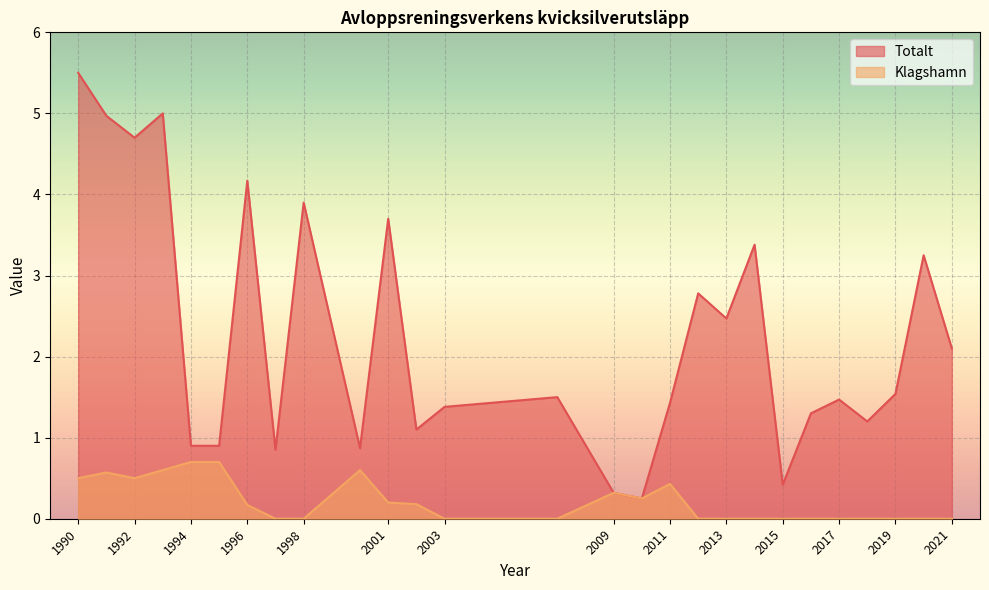

What is the difference between the maximum and minimum values in the Totalt series?

5.2